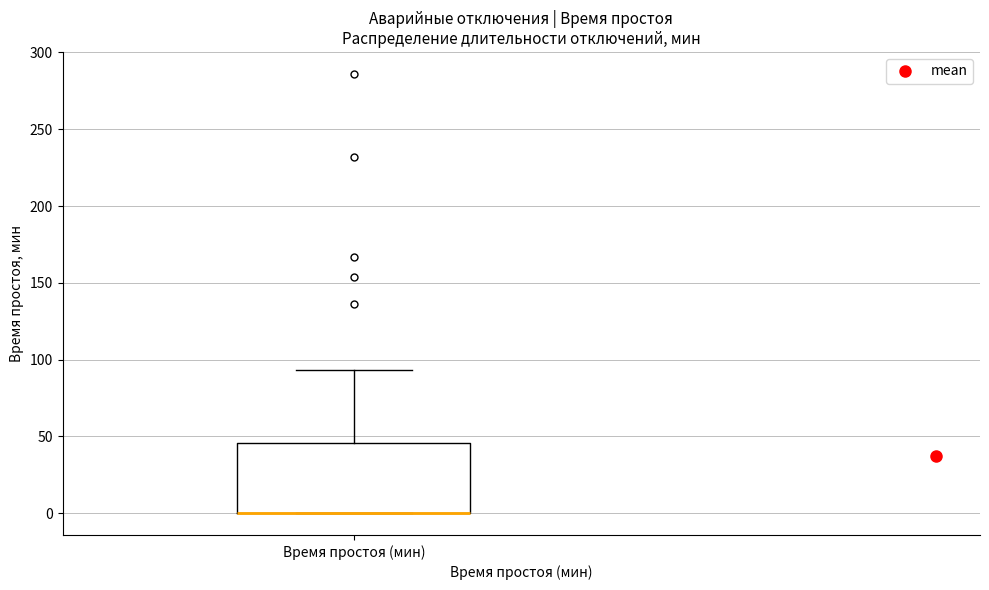

Read this box plot against the y-axis: the position of the median line, the range covered by the box, and the ends of both whiskers. The values are not printed on the chart, so give them approximately, as read against the axis.

median 0 (drawn on the box's lower edge), box 0 to 45, whiskers 0 to 95